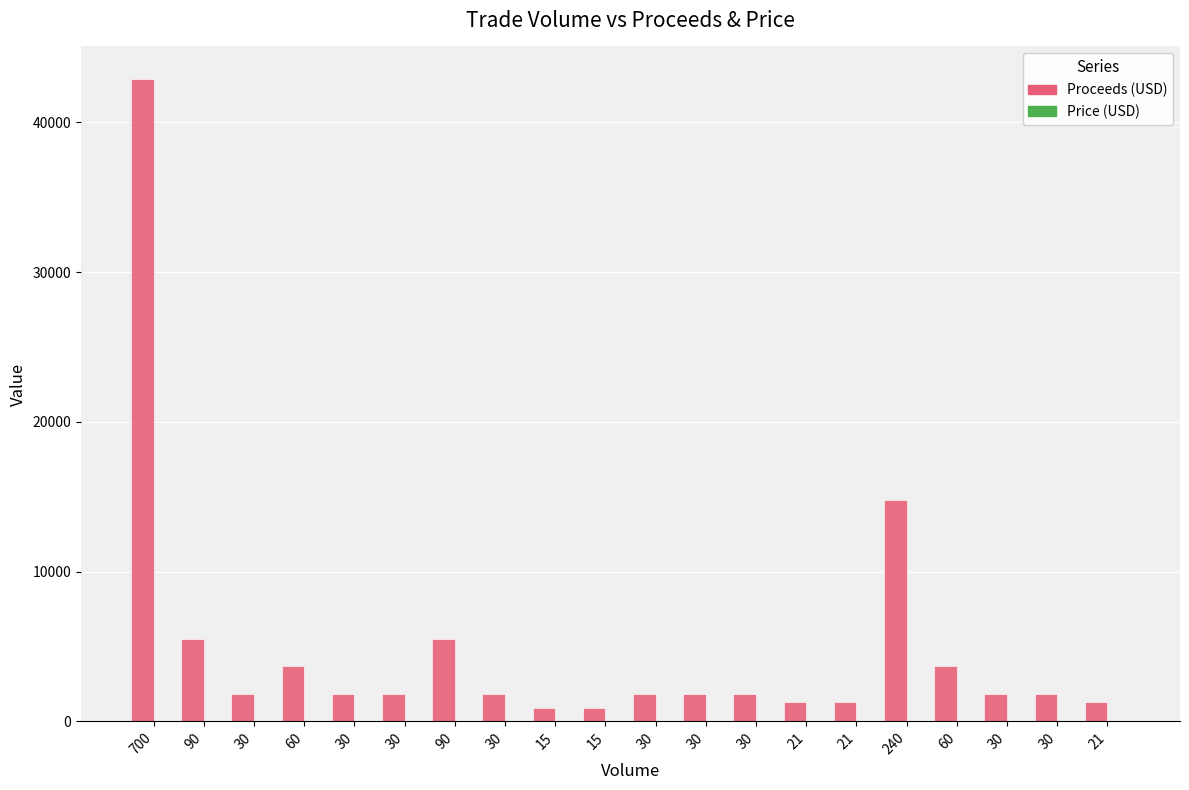

What is the minimum value for Price (USD)?

61.3